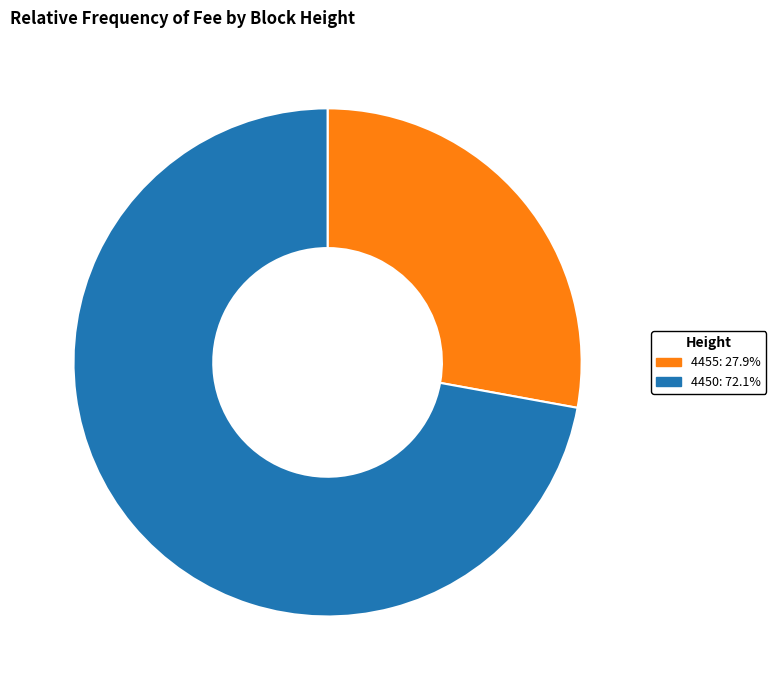

How many slices are in this pie chart?

2